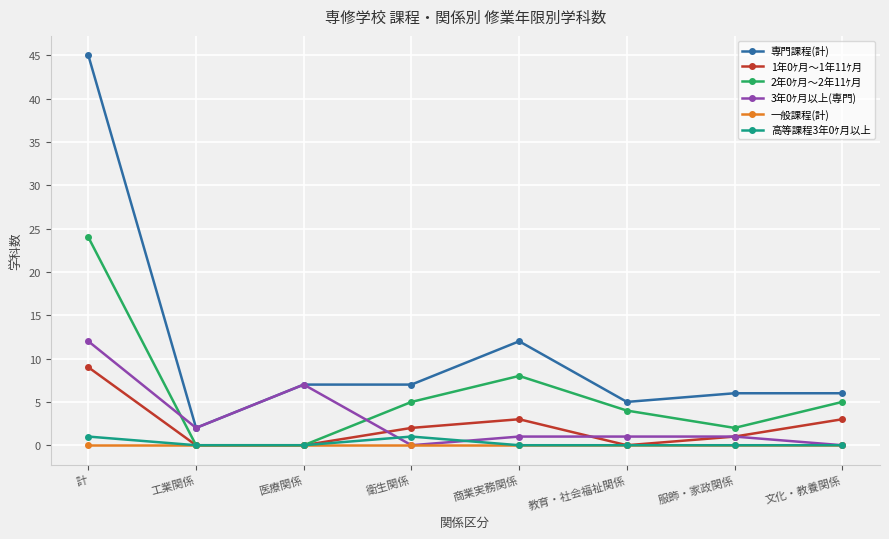

Which category has the lowest value in the 専門課程(計) series?

工業関係